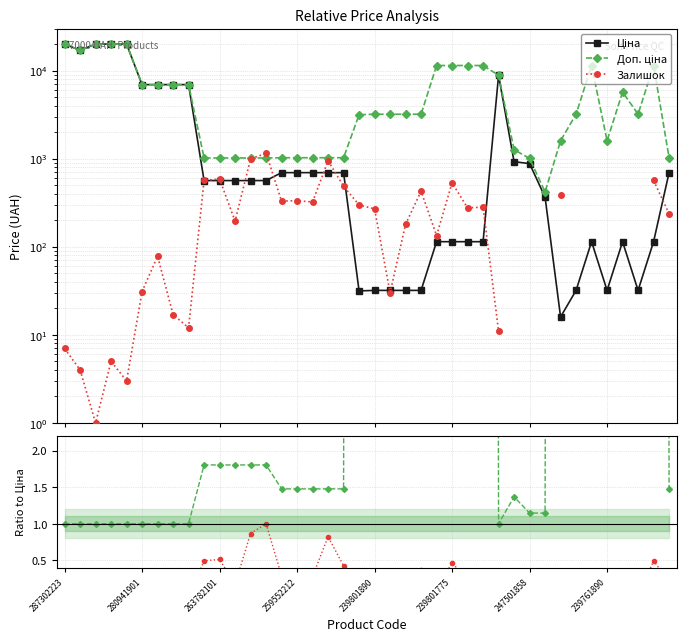

At how many categories does at least one series exceed 13750?

5